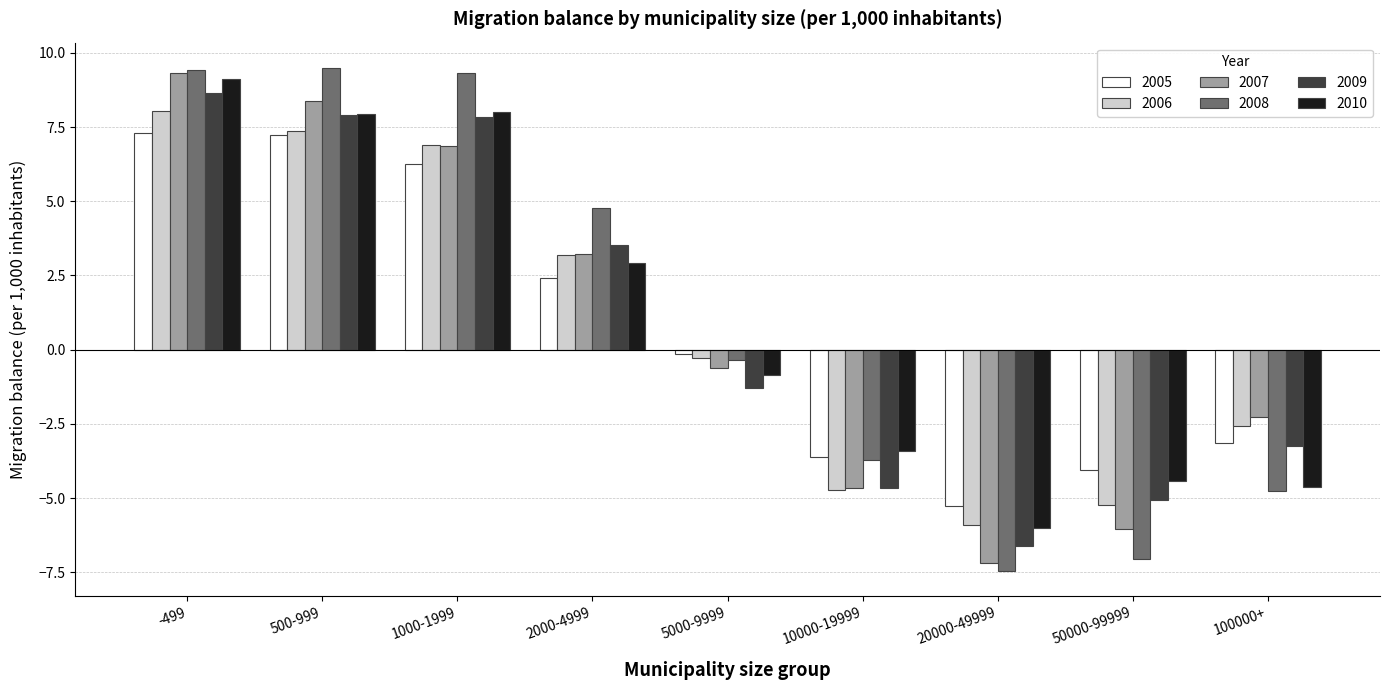

At which category is the sum across all series the highest?

-499